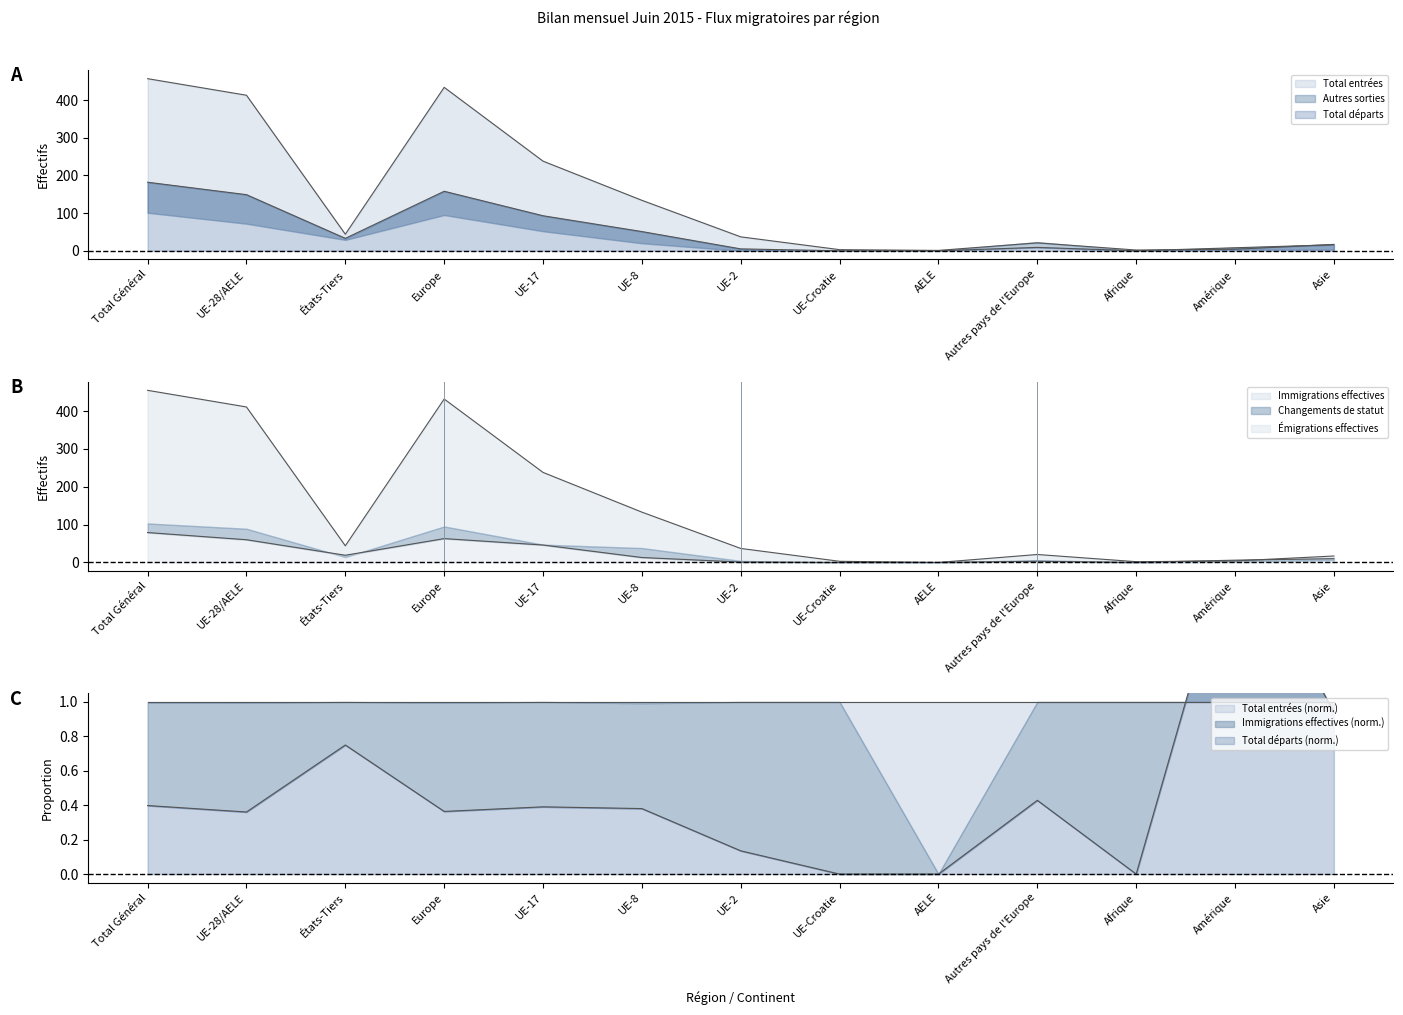

In Total départs, how many points are lower than both neighbors (excluding endpoints)?

2